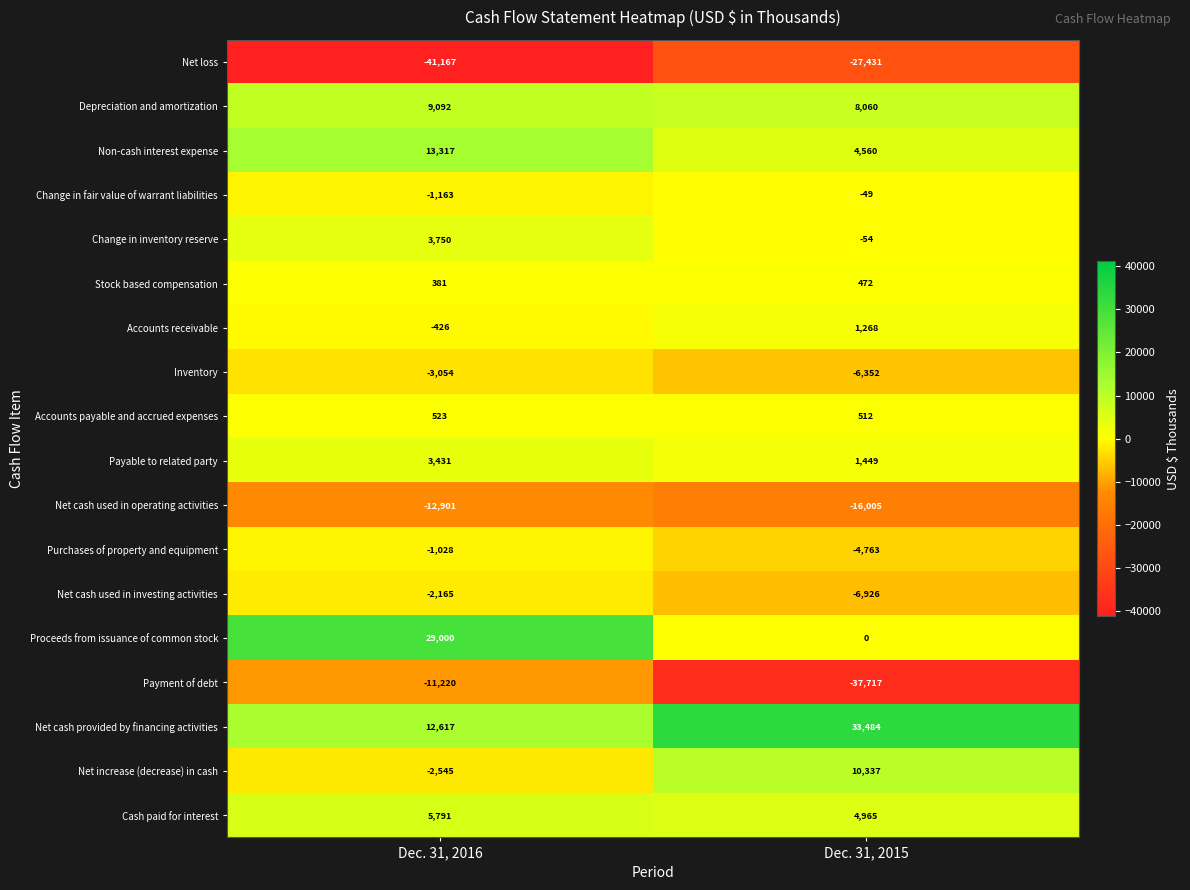

At which category does the chart reach its peak across all series?

Dec. 31, 2015